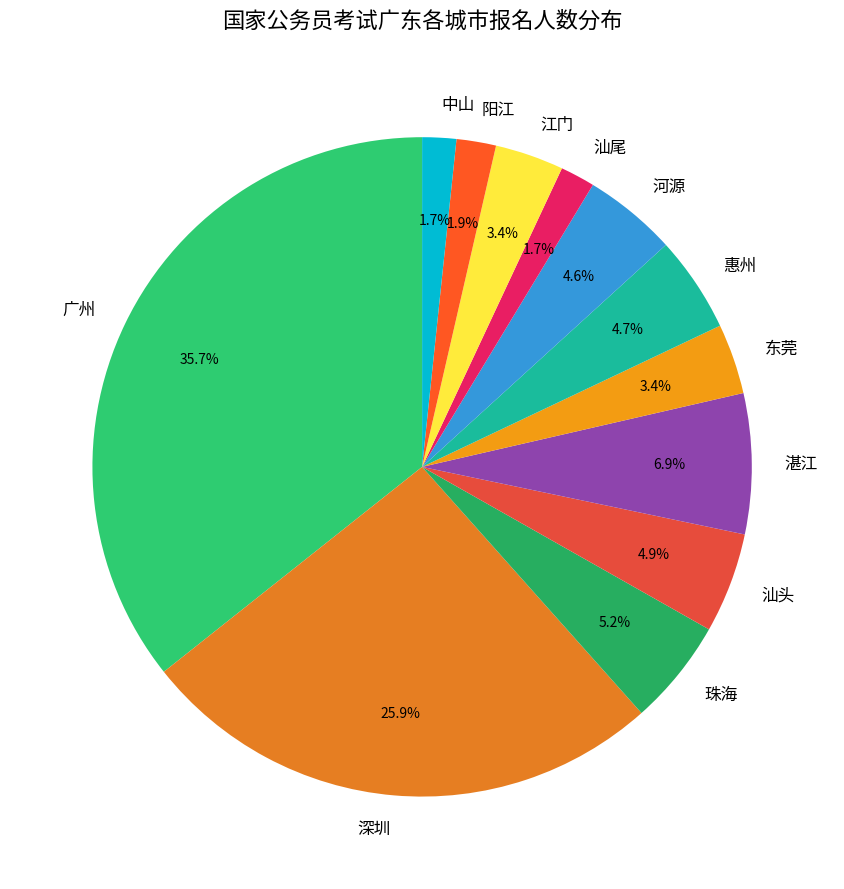

Which has a higher value, 中山 or 珠海?

珠海